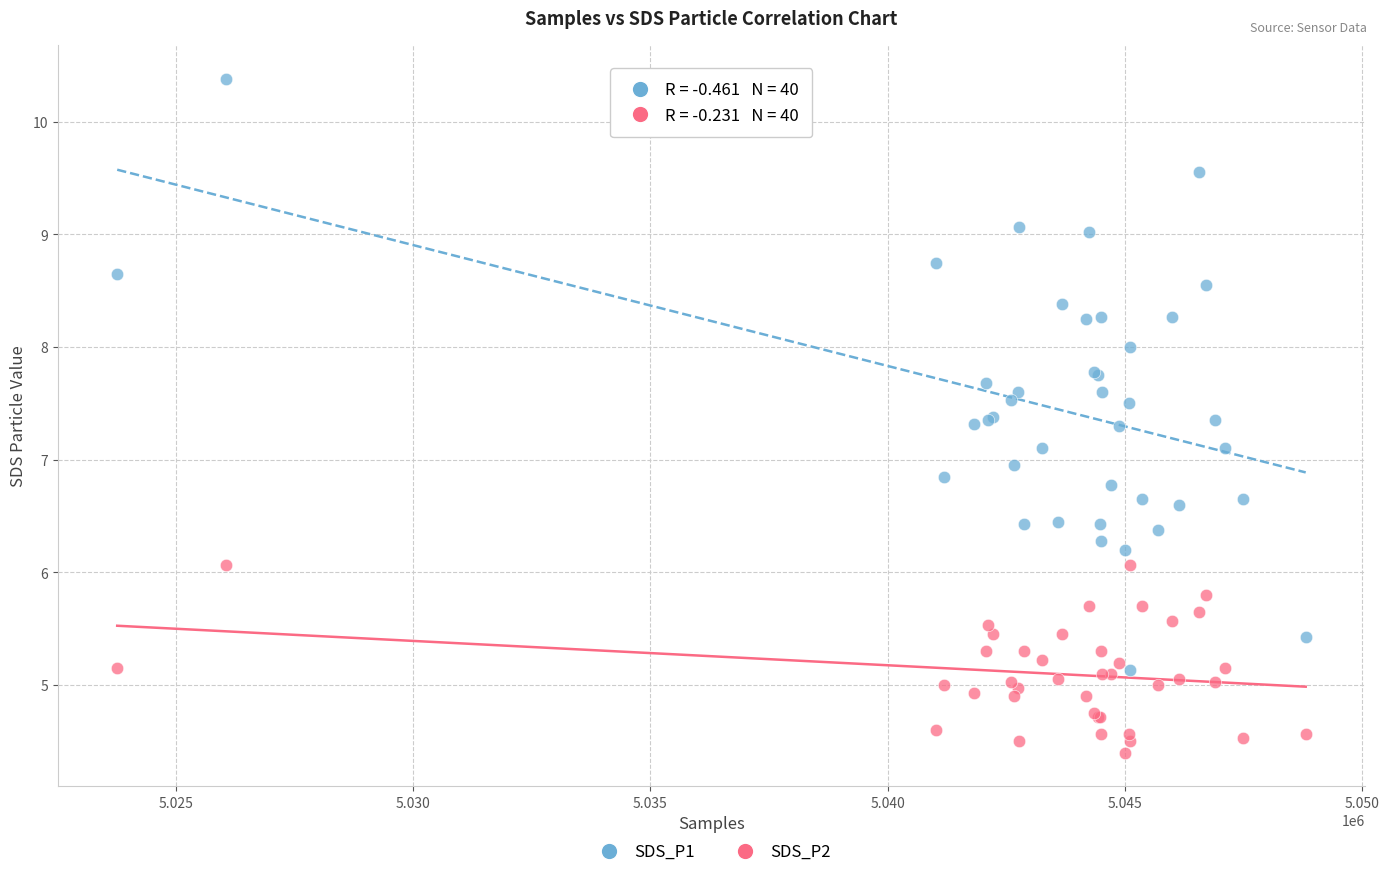

What is the X range (max minus min) for the scatter plot?

25048.0